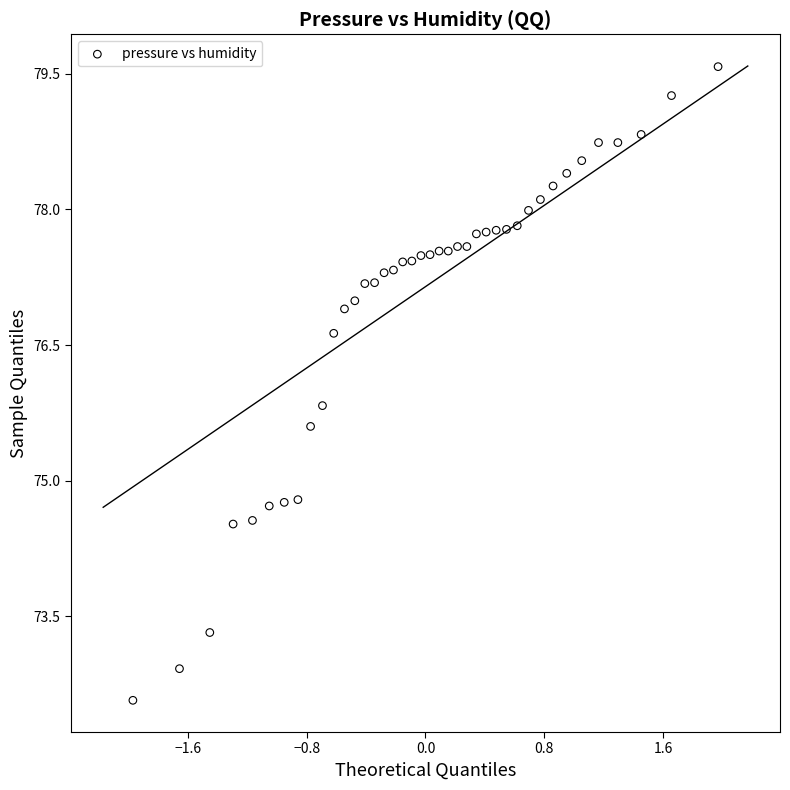

What is the range of X values (max minus min)?

3.9